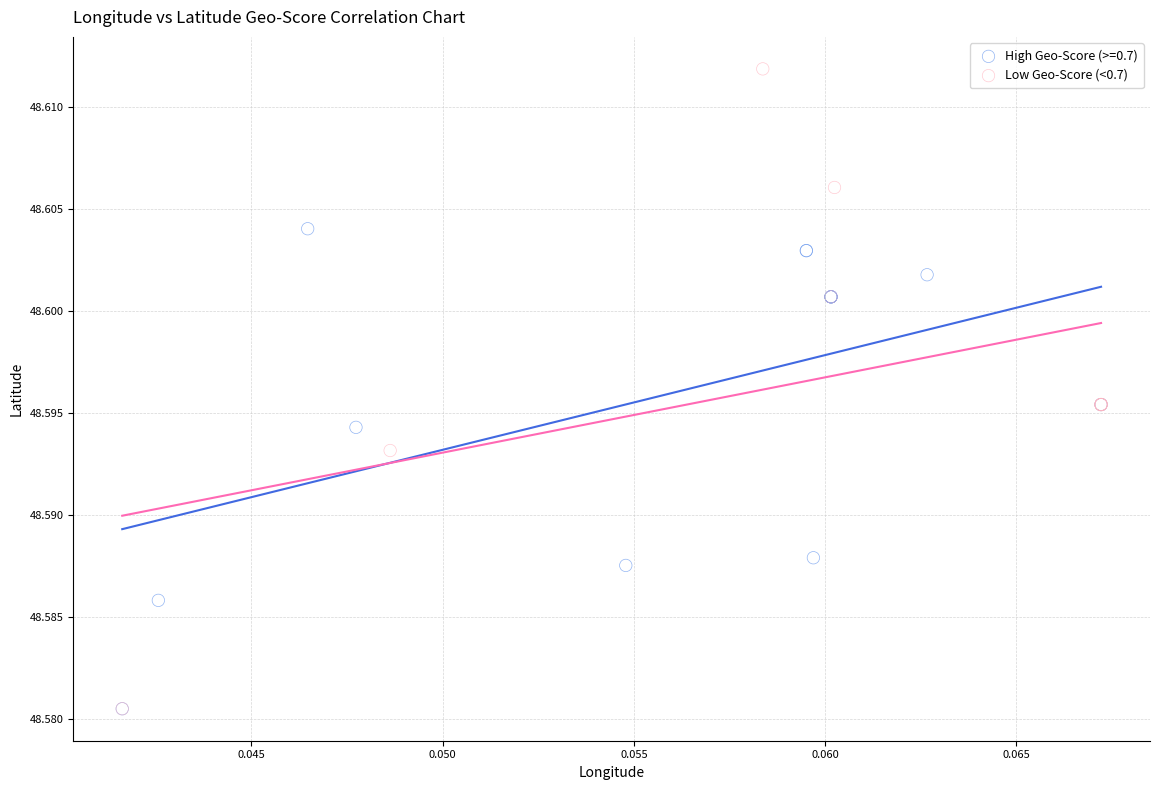

Which series reaches the maximum Y coordinate?

Low Geo-Score (<0.7)